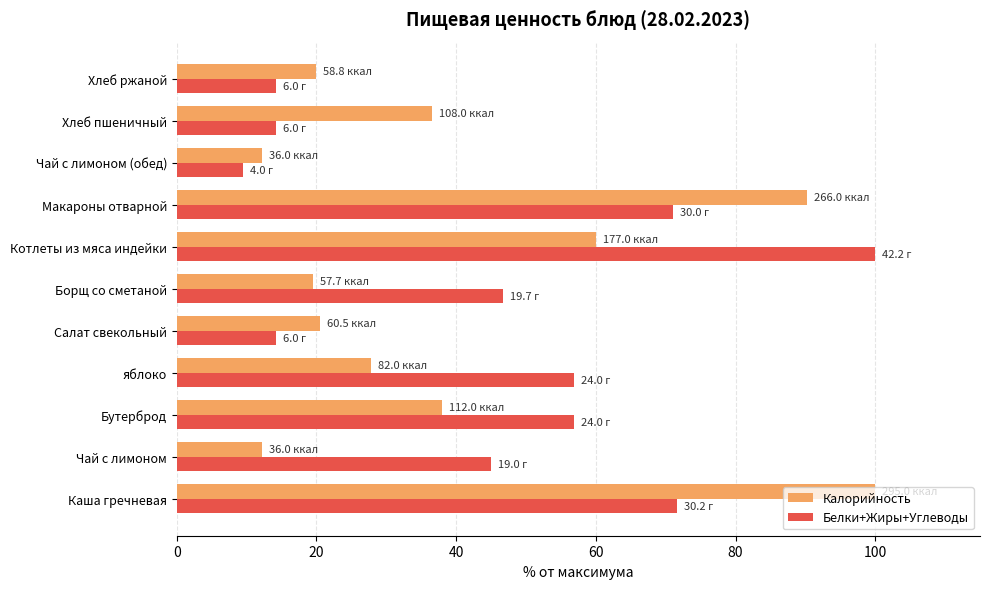

What is the total value across all series at Чай с лимоном (обед)?

21.7